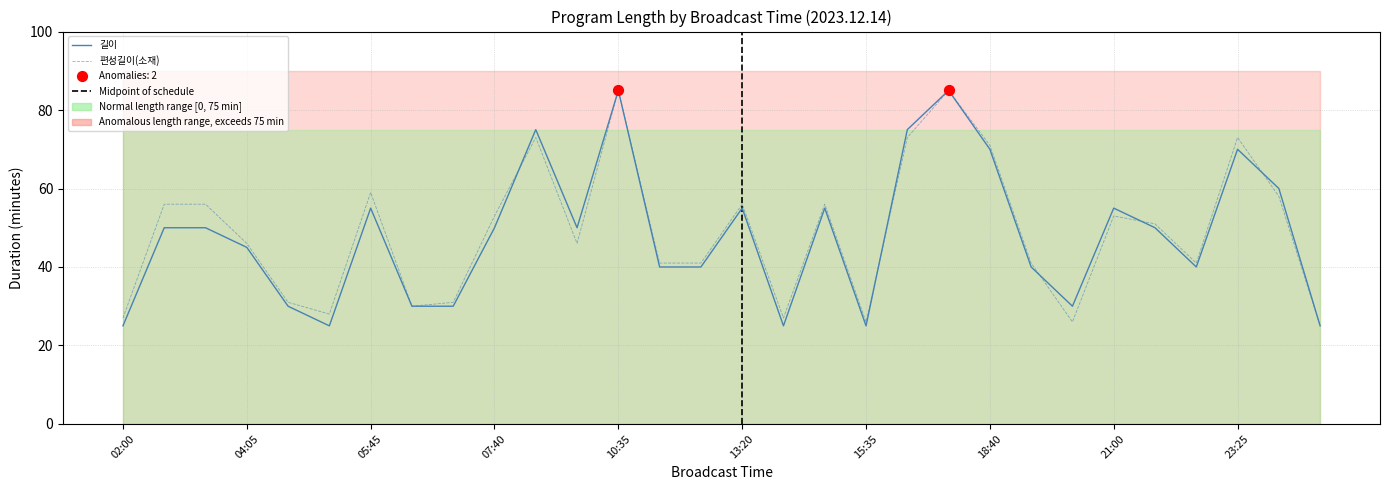

At which category is the sum across all series the highest?

10:35